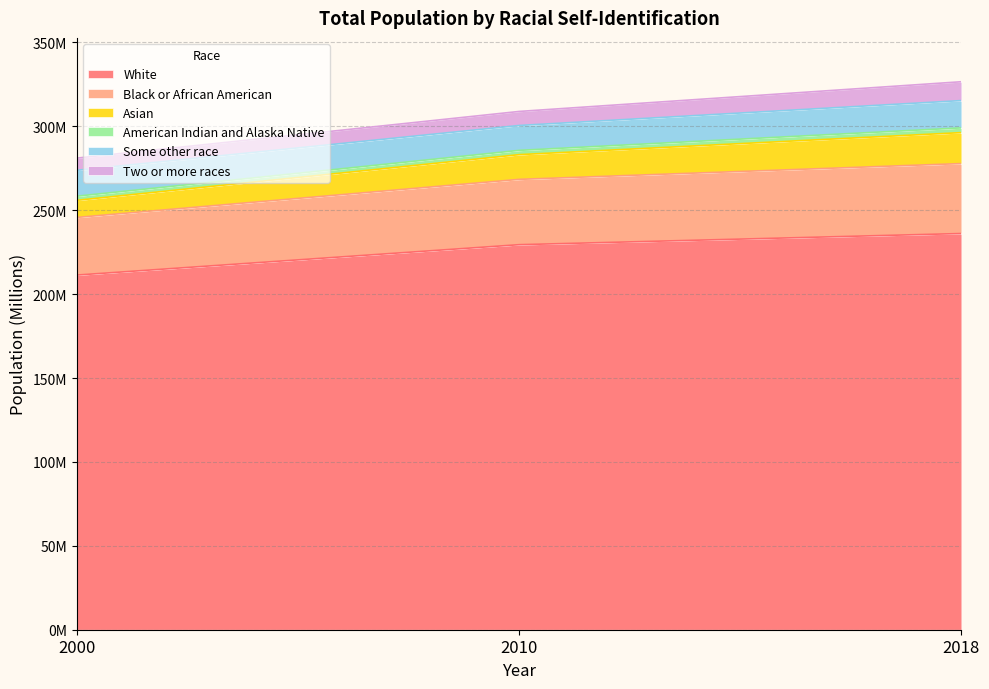

At which category is the sum across all series the highest?

2018